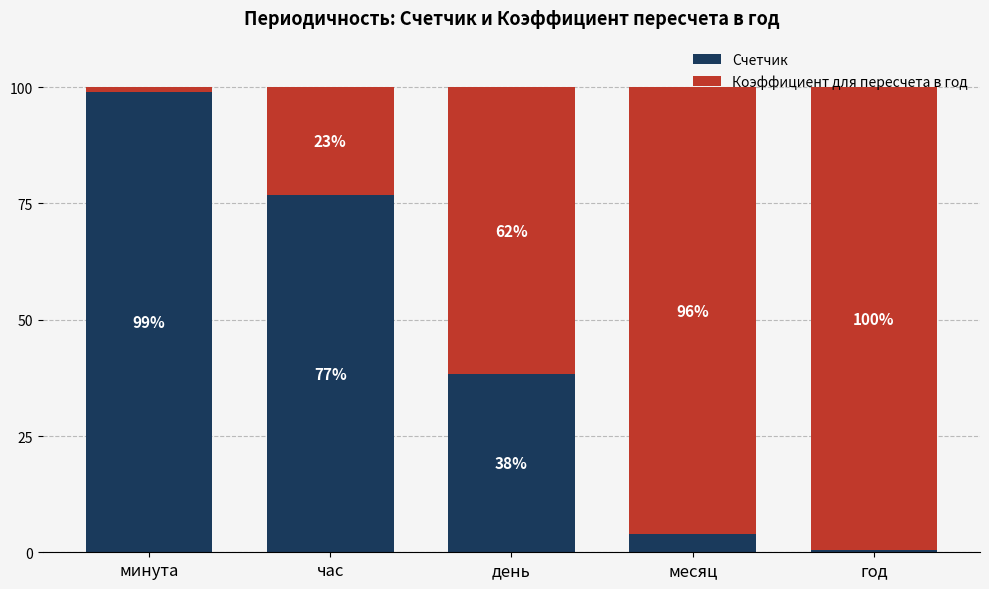

At which label does Счетчик first exceed 38?

минута